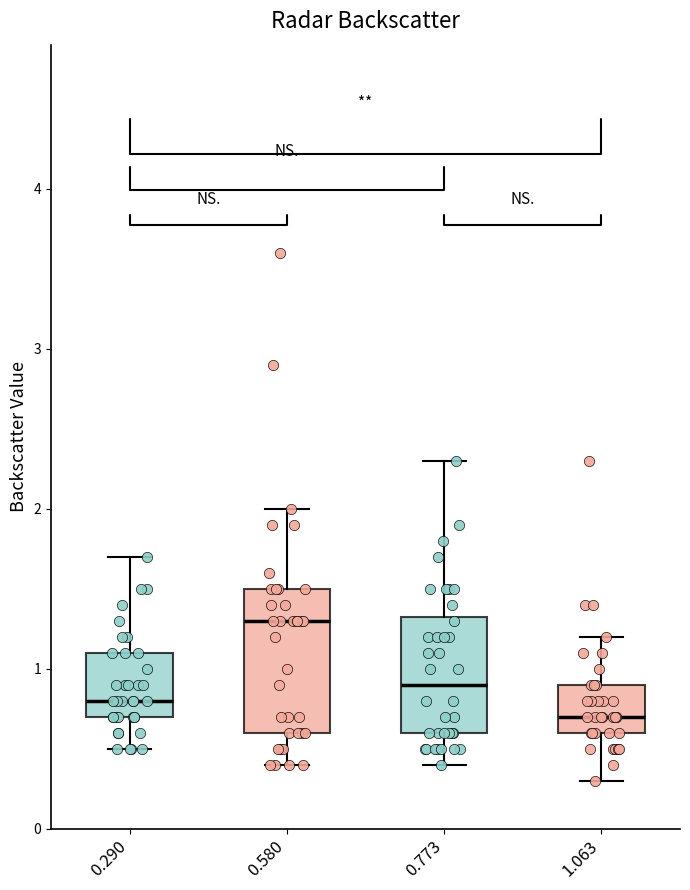

Comparing the boxes themselves (not the whiskers), which one is the tallest?

0.580